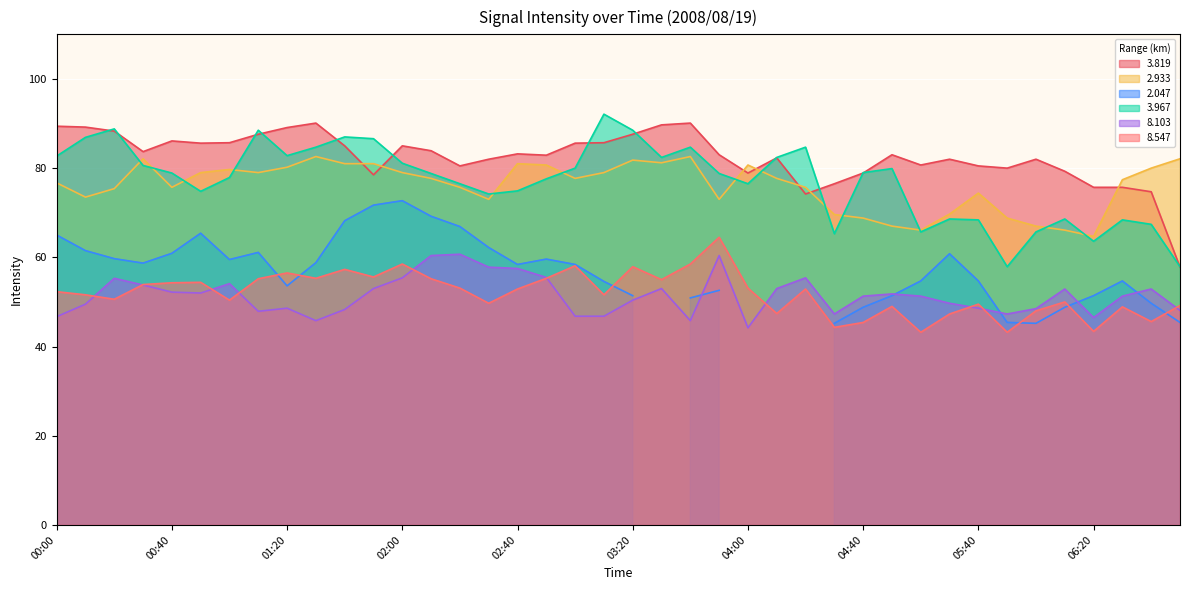

The value of   3.819 at 02:30 is 82.0. True or false?

True